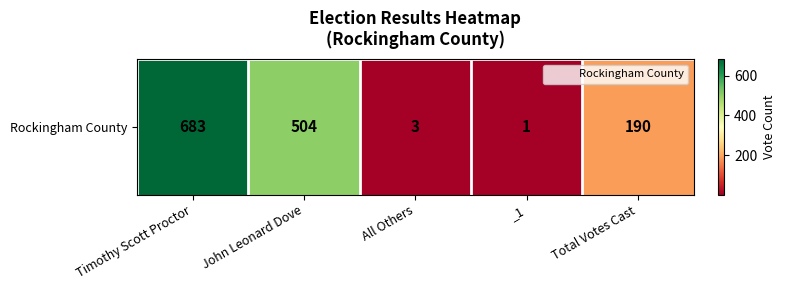

Reading right to left, list all the values displayed in this chart.

Total Votes Cast=190	_1=1	All Others=3	John Leonard Dove=504	Timothy Scott Proctor=683